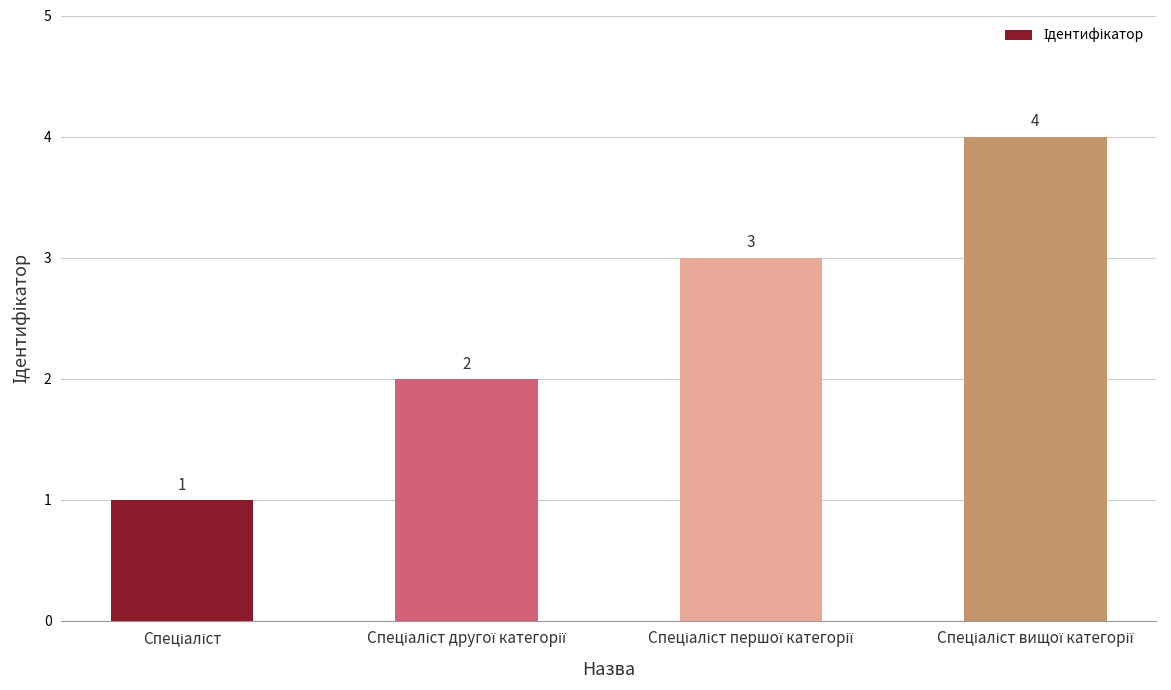

Count the values in the range 2 to 4.

3